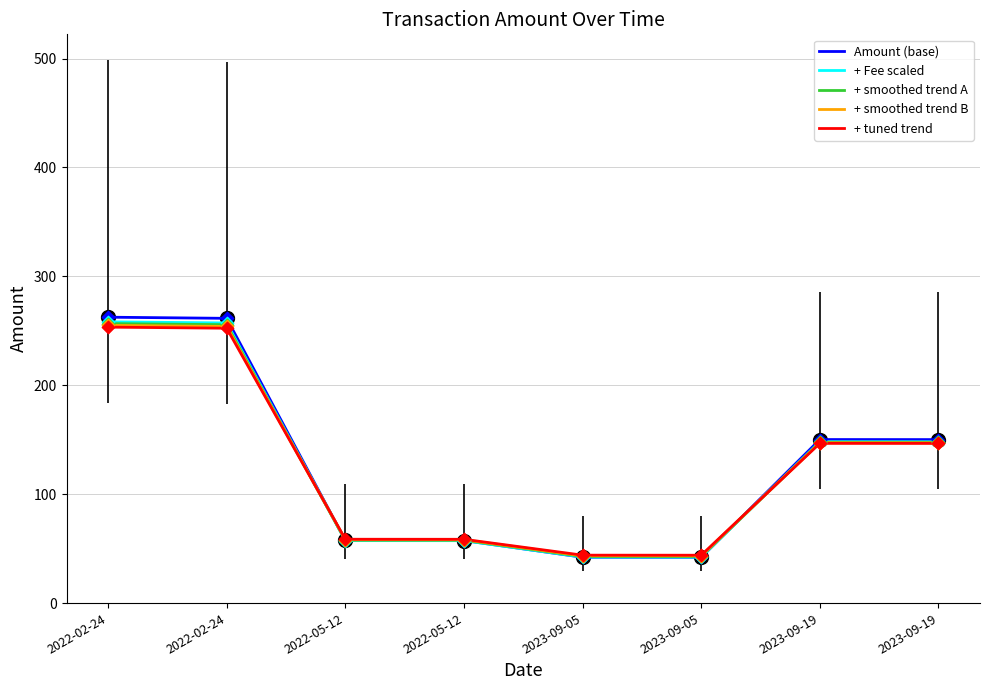

What is the total value across all series at 2023-09-05?

214.6